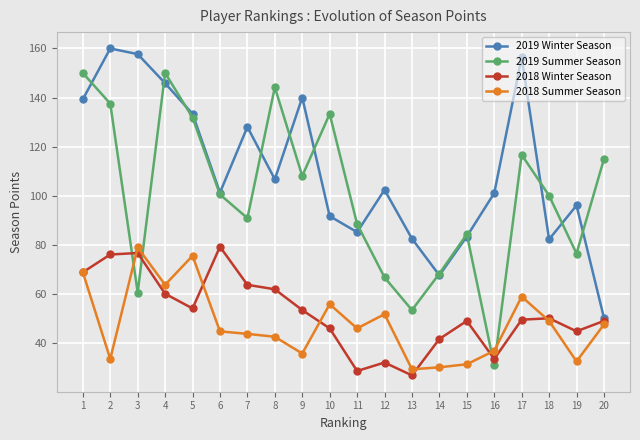

True or false: 2019 Winter Season has a value of 211.0 at 4.

False